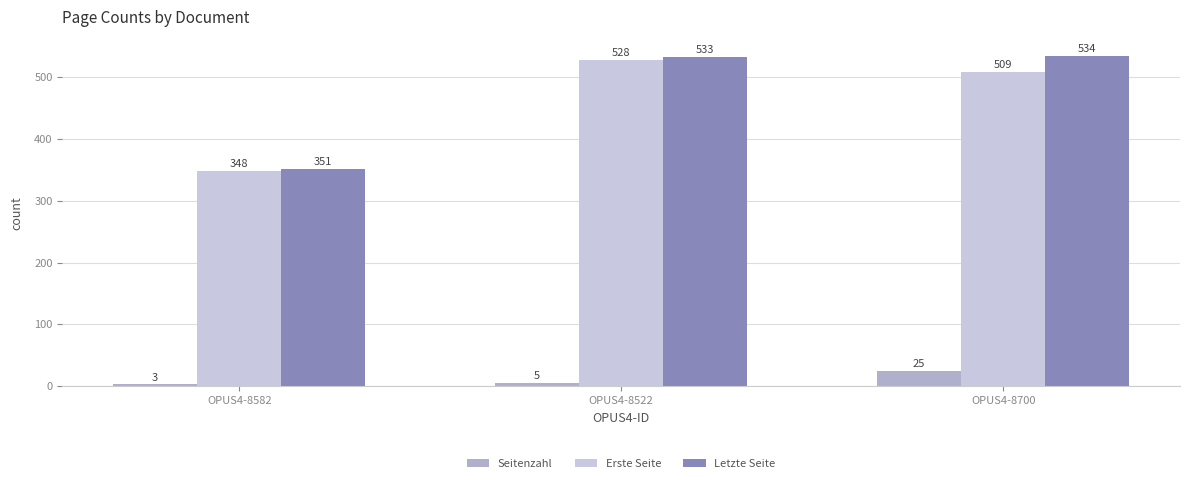

Which label corresponds to the smallest value in the chart?

OPUS4-8582